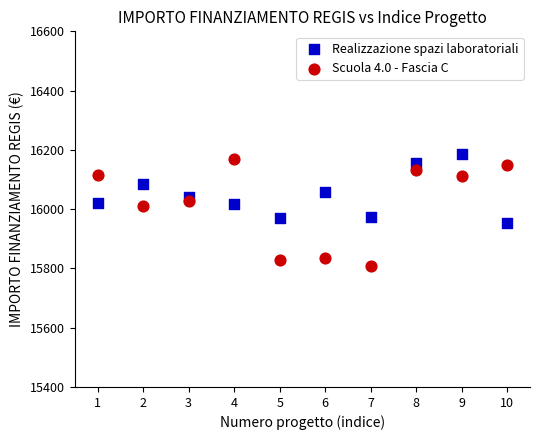

Which series contains the lowest Y value?

Scuola 4.0 - Fascia C